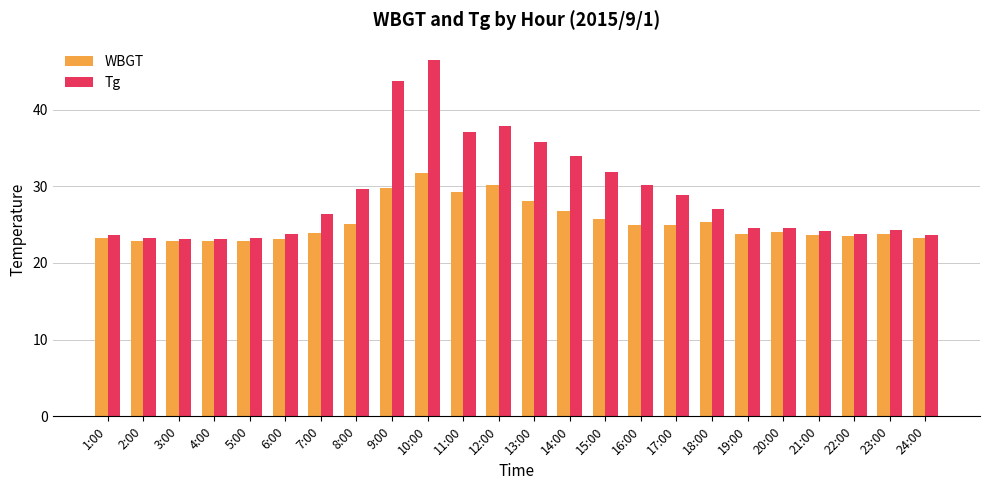

How many bars are there in each group?

2